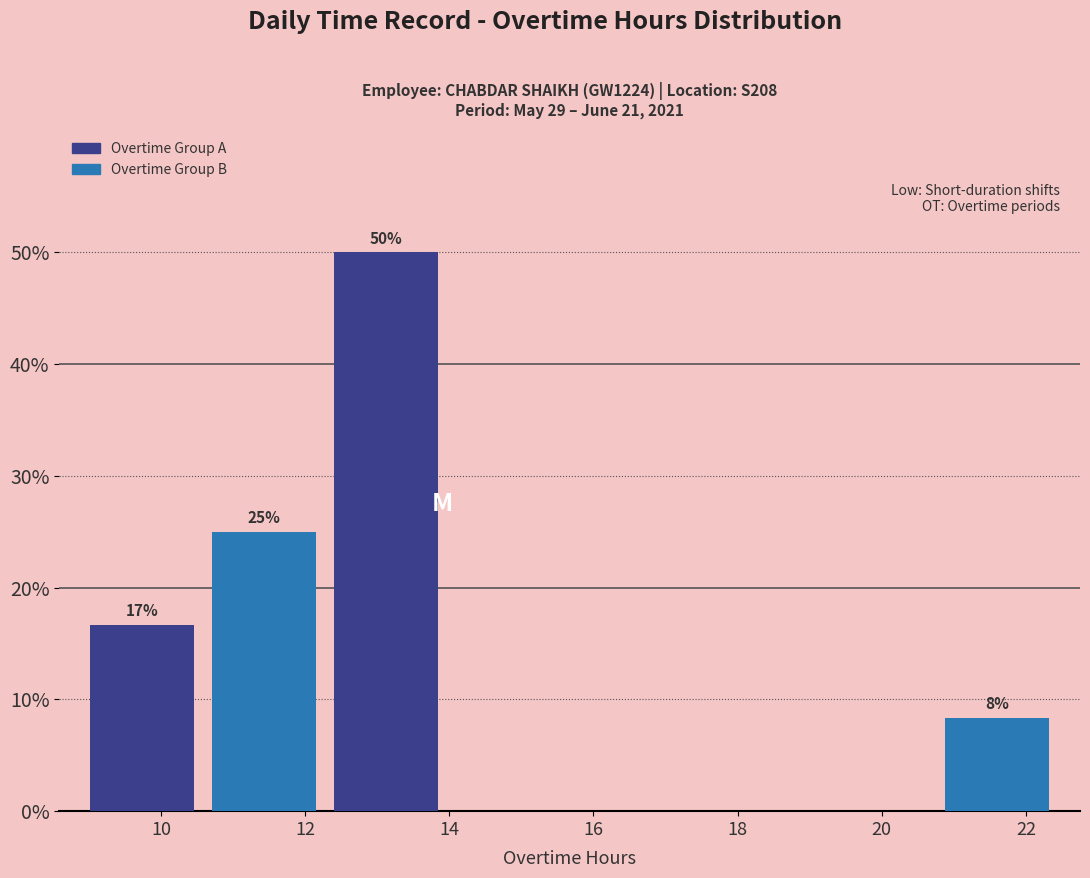

Over which range of the x-axis is the bar tallest?

12.2 to 14.0